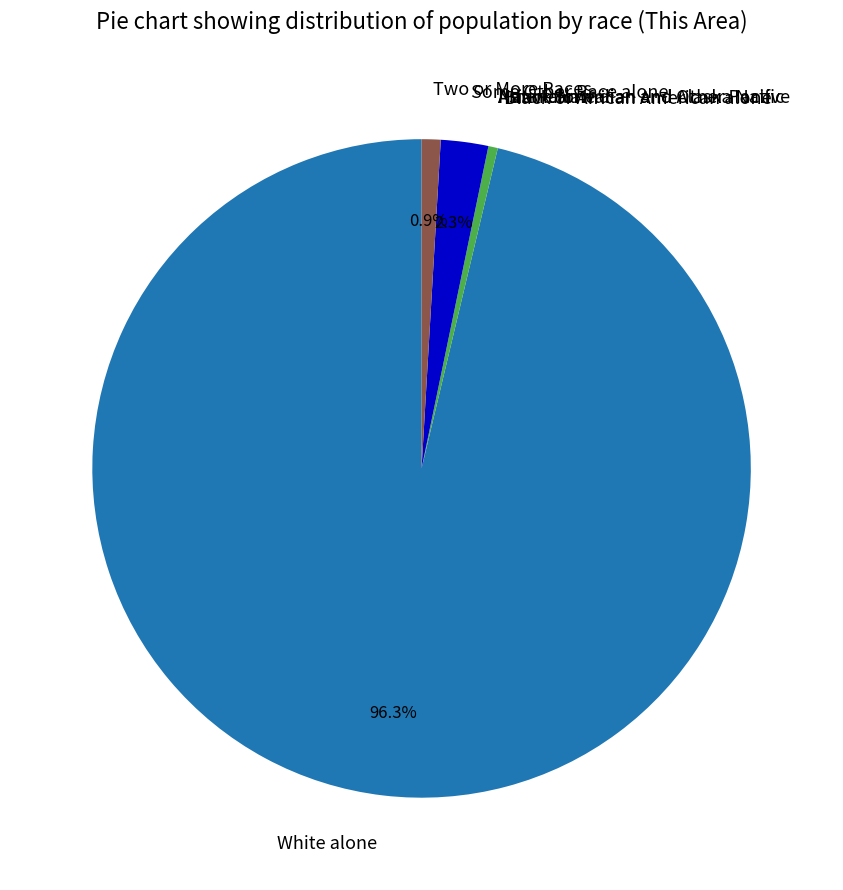

Is the sum of Two or More Races and Some Other Race alone greater than half?

No